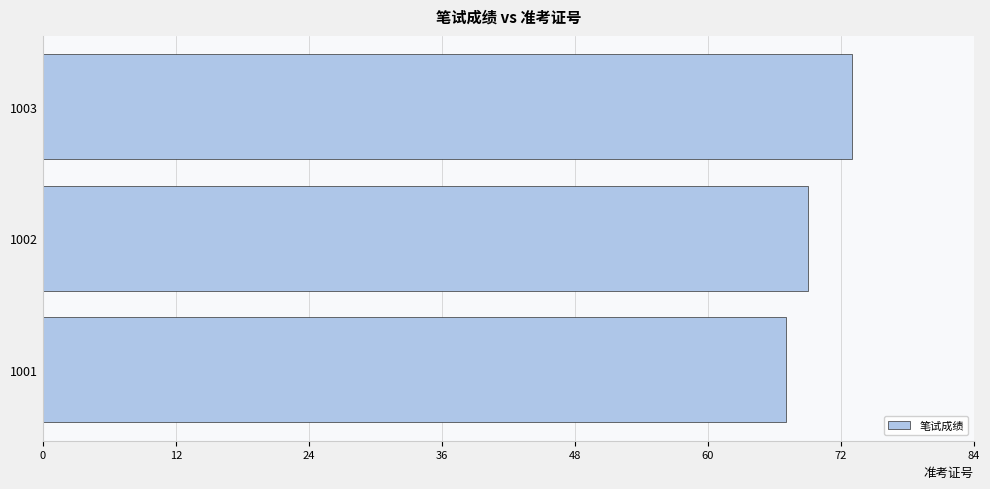

How many data points are less than 69?

1